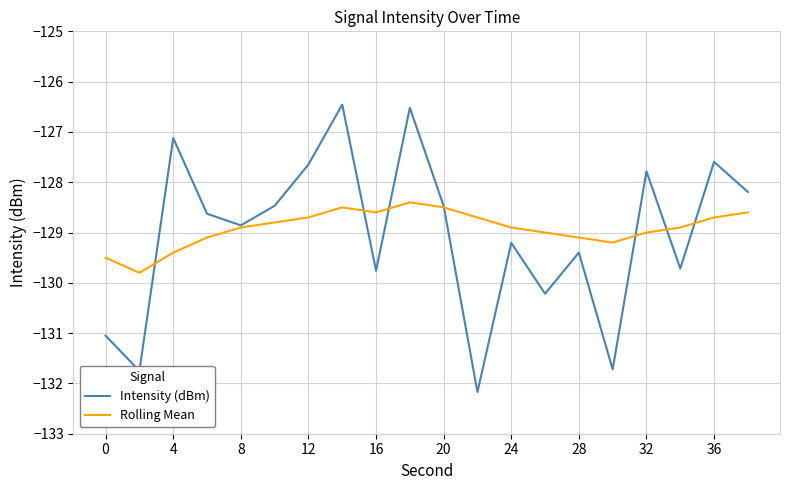

What is the minimum value shown in the chart?

-132.2